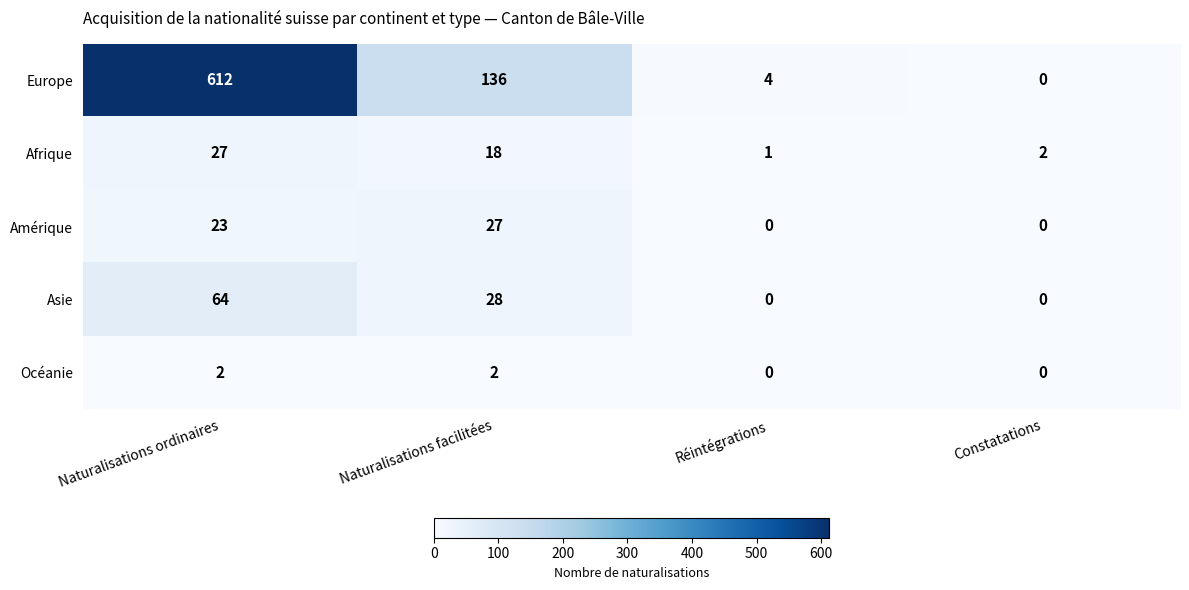

Which category has the highest value across all series?

Naturalisations ordinaires